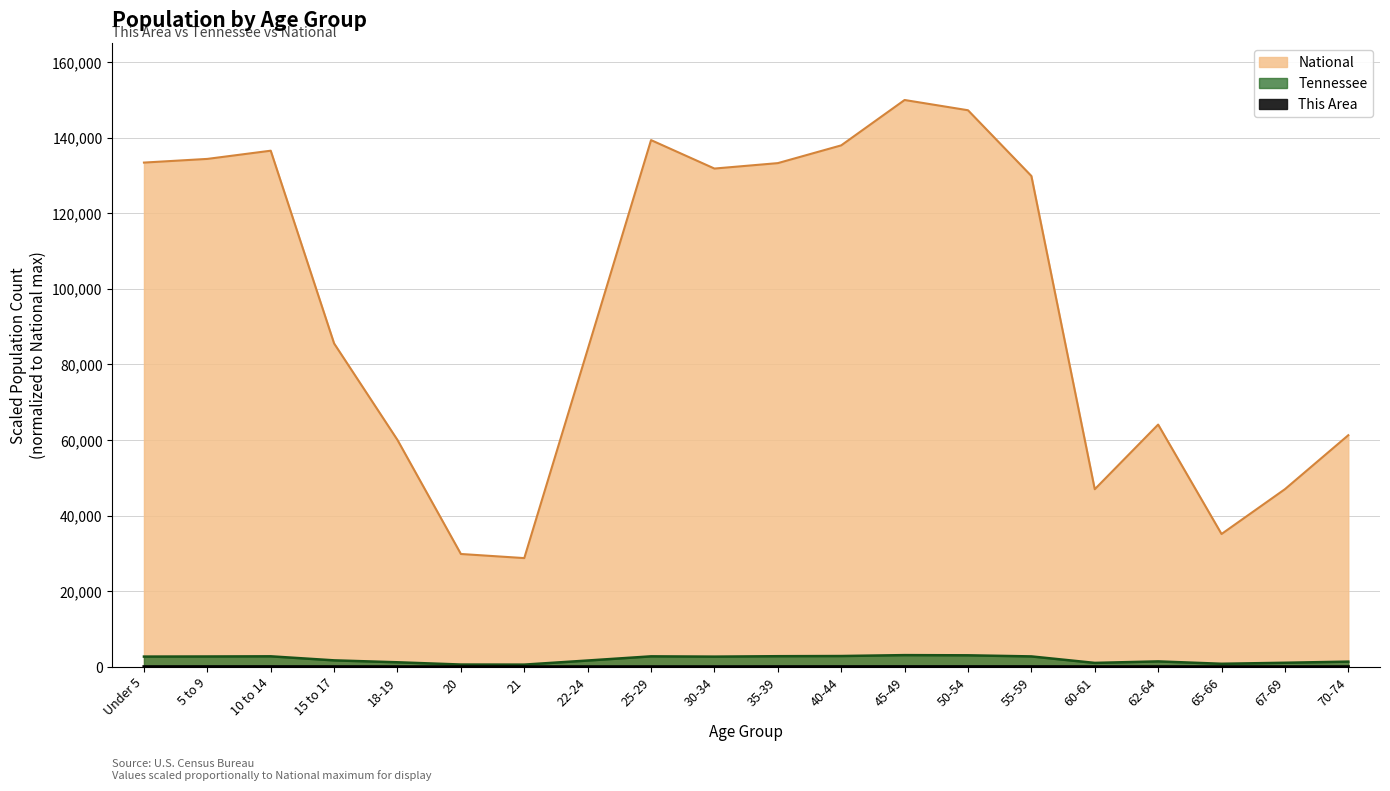

How many data points in Tennessee are less than 2683?

10